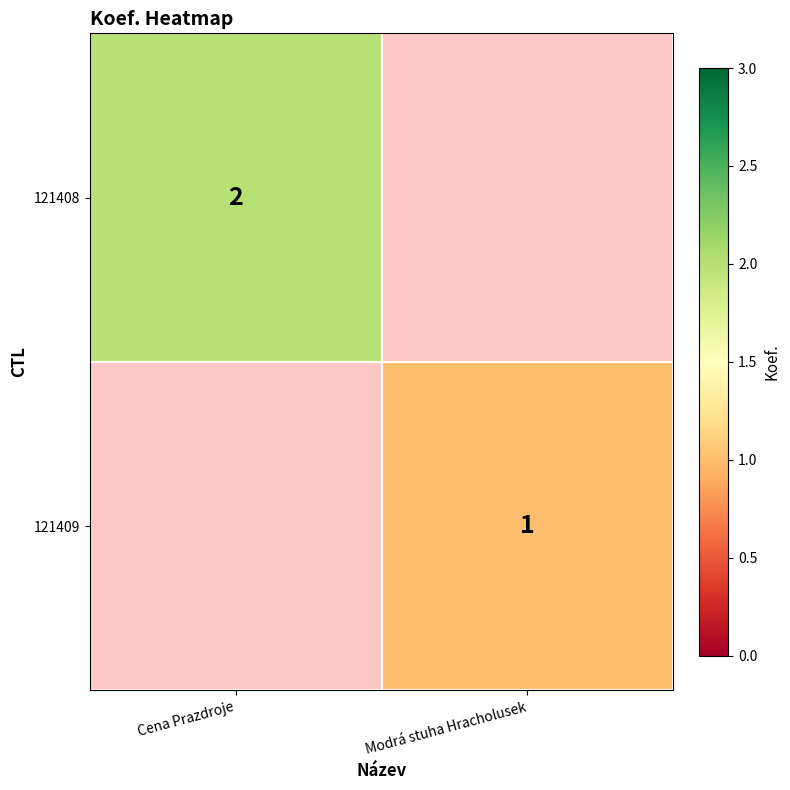

The 121408 series shows 2 at Cena Prazdroje. True or false?

True